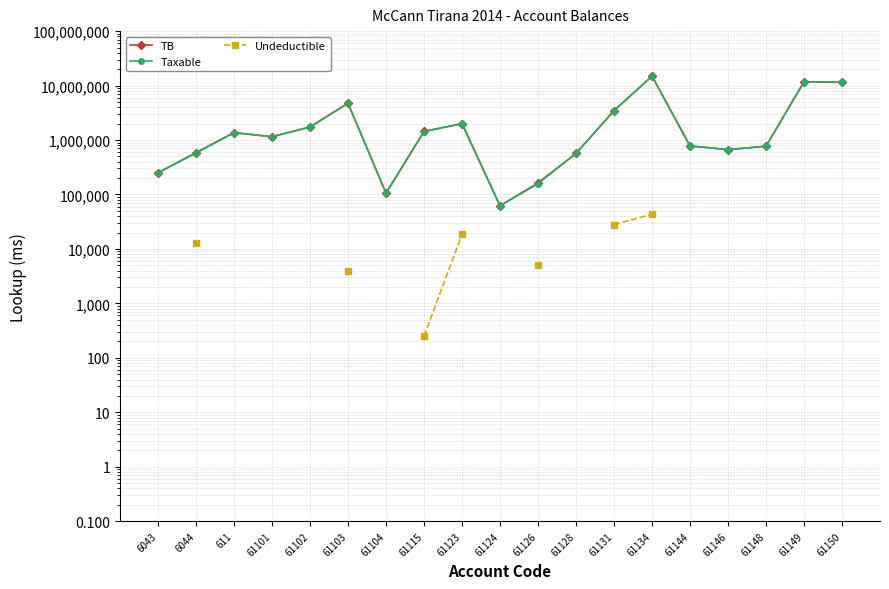

Is it true that Taxable equals 11717876.6 at 61149?

True